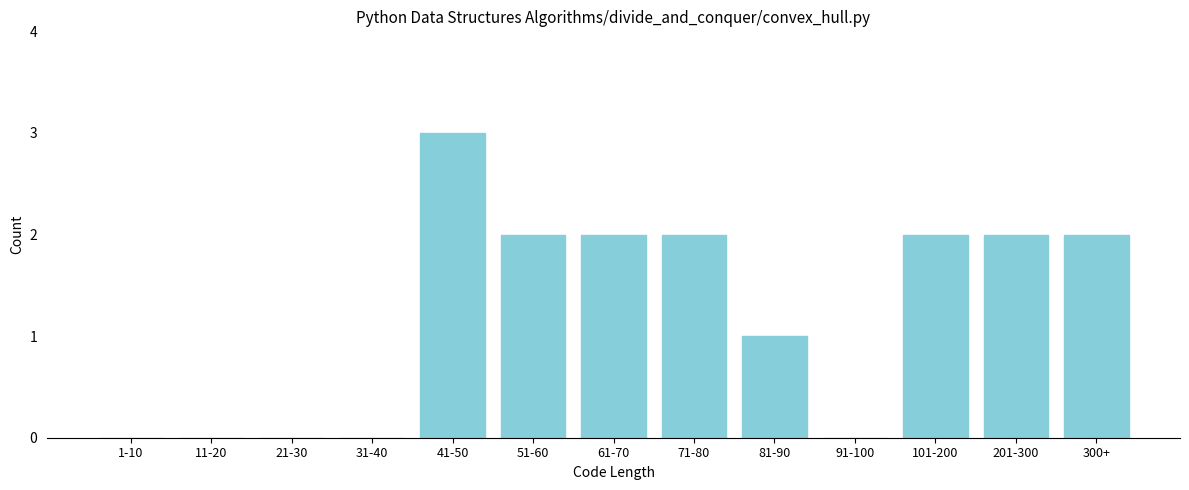

Reading right to left, extract all data points from this chart.

300+=2	201-300=2	101-200=2	91-100=0	81-90=1	71-80=2	61-70=2	51-60=2	41-50=3	31-40=0	21-30=0	11-20=0	1-10=0